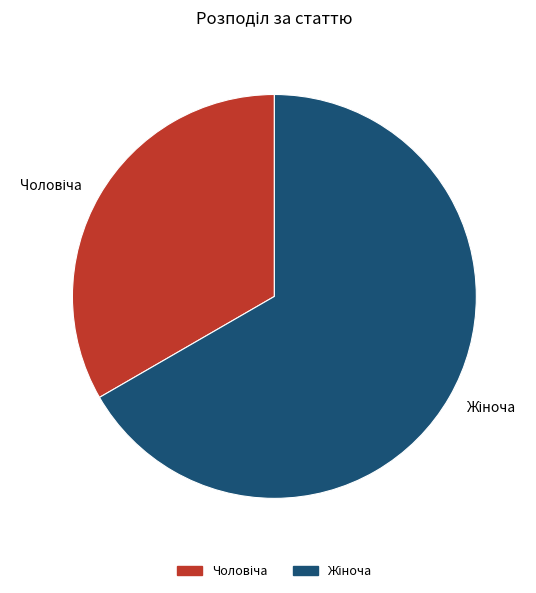

Count the number of slices in the pie.

2